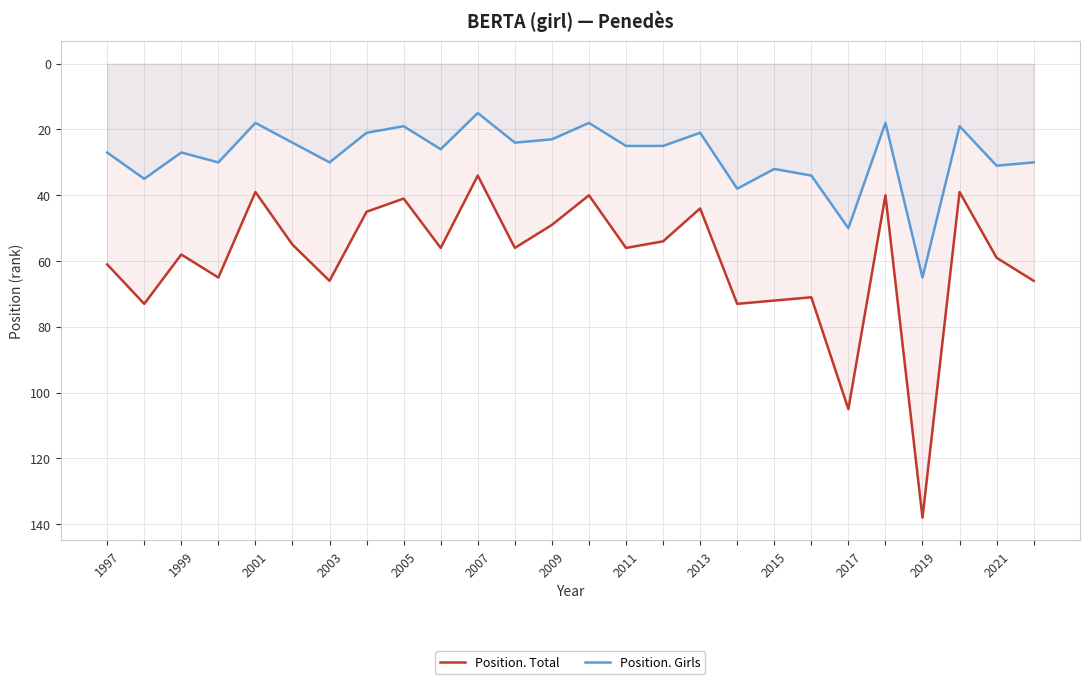

True or false: Position. Girls and Position. Total cross at least once.

False